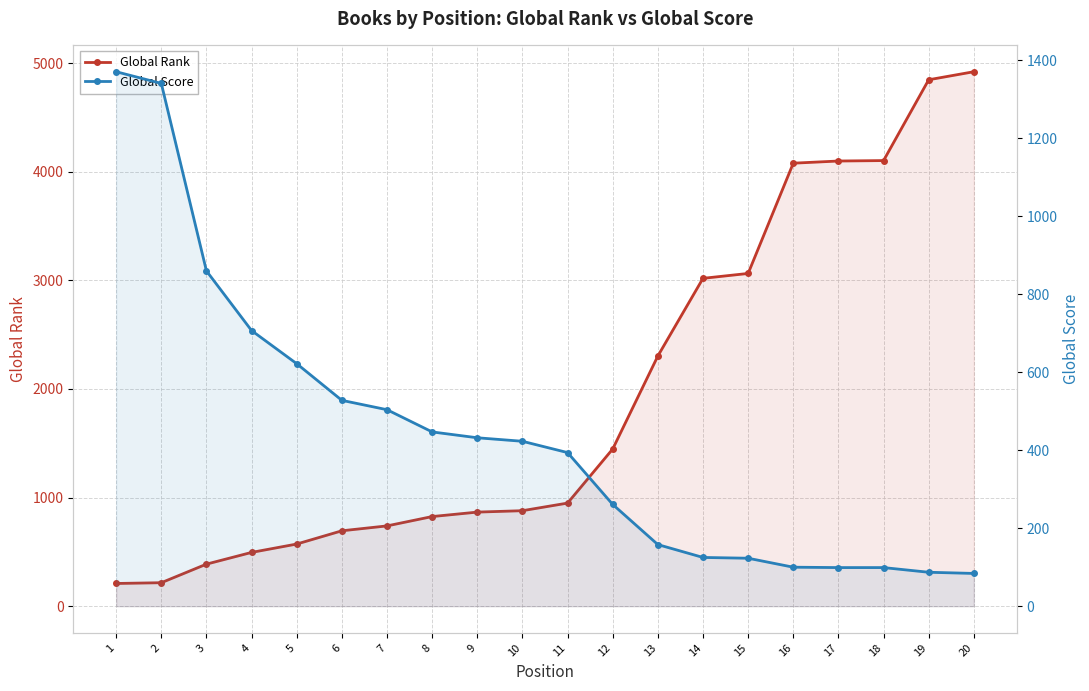

List the series in order of their overall mean, lowest first.

Global Score, Global Rank